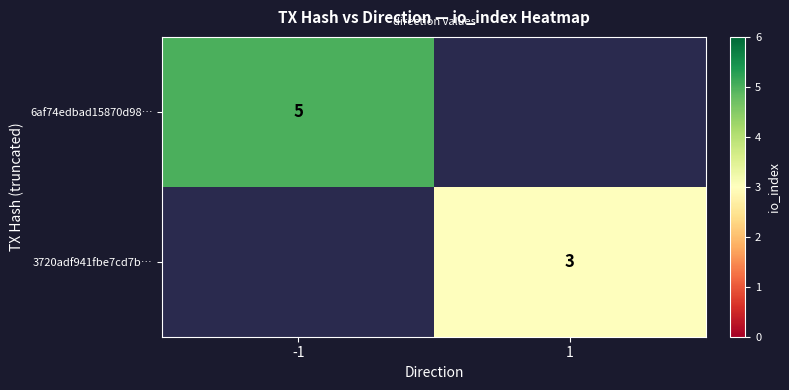

Is it true that 6af74edbad15870d98… equals 9 at -1?

False